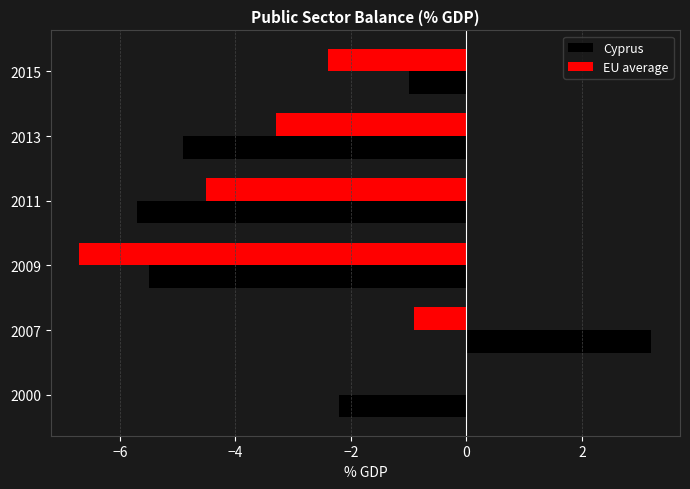

At which category is the sum across all series the highest?

2007